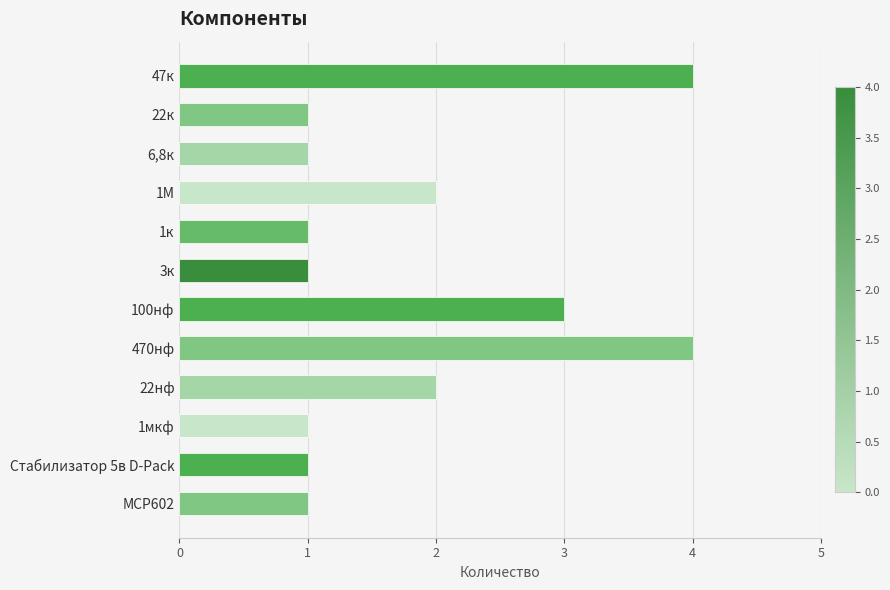

Is it true that the value at 6,8к is 0?

False